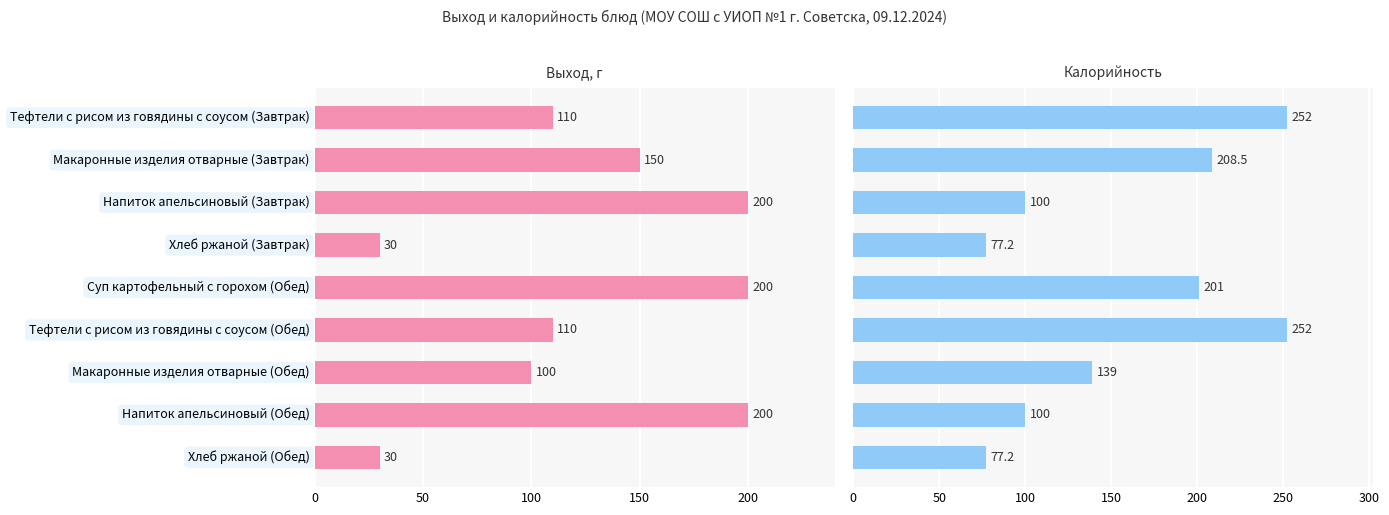

Reading left to right, extract all data points from this chart.

Выход, г: 110.0	150.0	200.0	30.0	200.0	110.0	100.0	200.0	30.0
Калорийность: 252.0	208.5	100.0	77.2	201.0	252.0	139.0	100.0	77.2